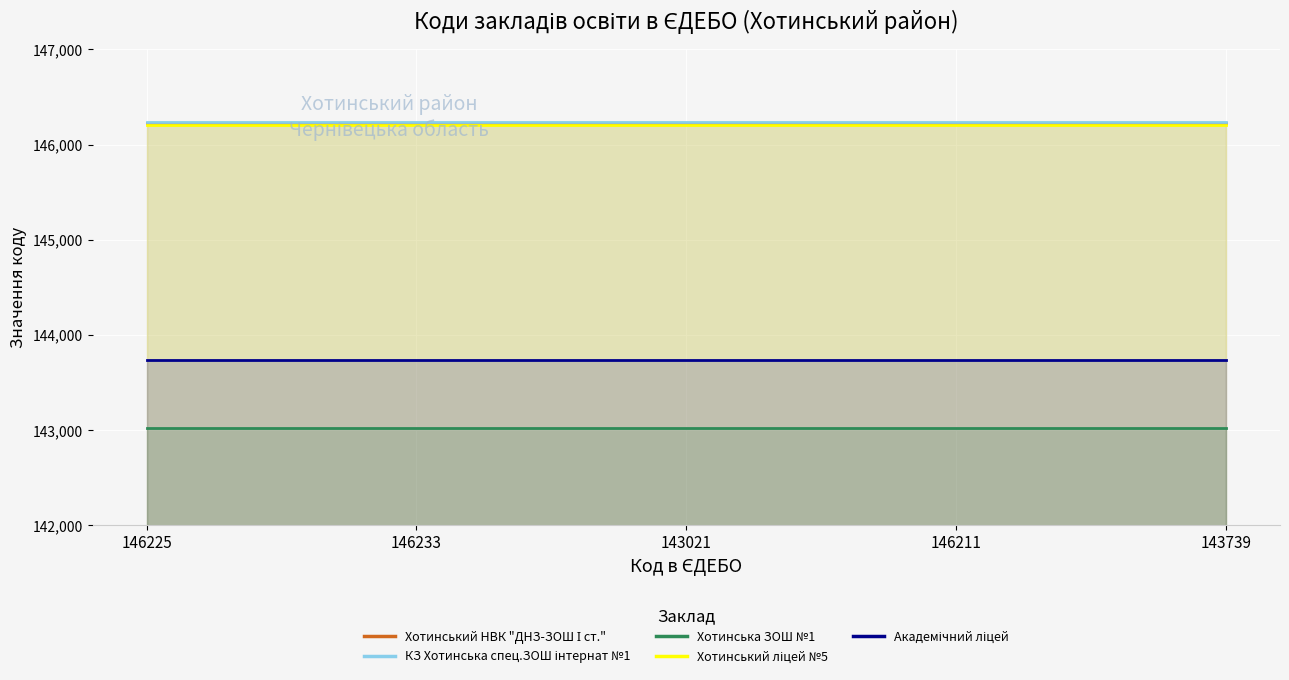

Between 146233 and 146211, which series saw the biggest shift?

Хотинський НВК "ДНЗ-ЗОШ І ст."